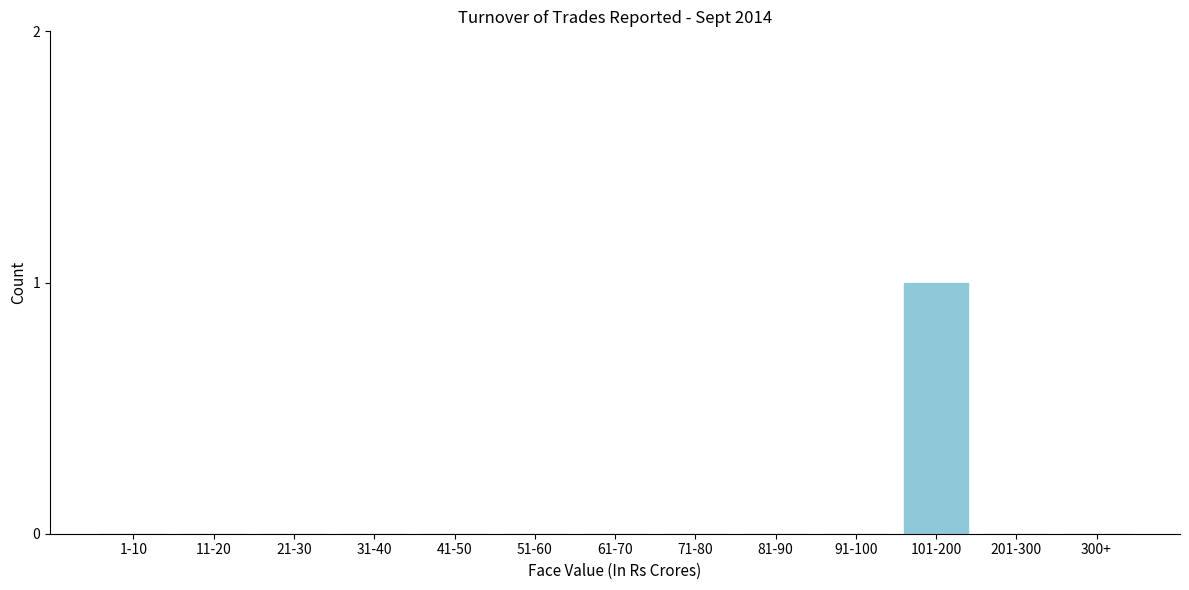

Reading left to right, what are all the values shown in this chart?

1-10=0	11-20=0	21-30=0	31-40=0	41-50=0	51-60=0	61-70=0	71-80=0	81-90=0	91-100=0	101-200=1	201-300=0	300+=0